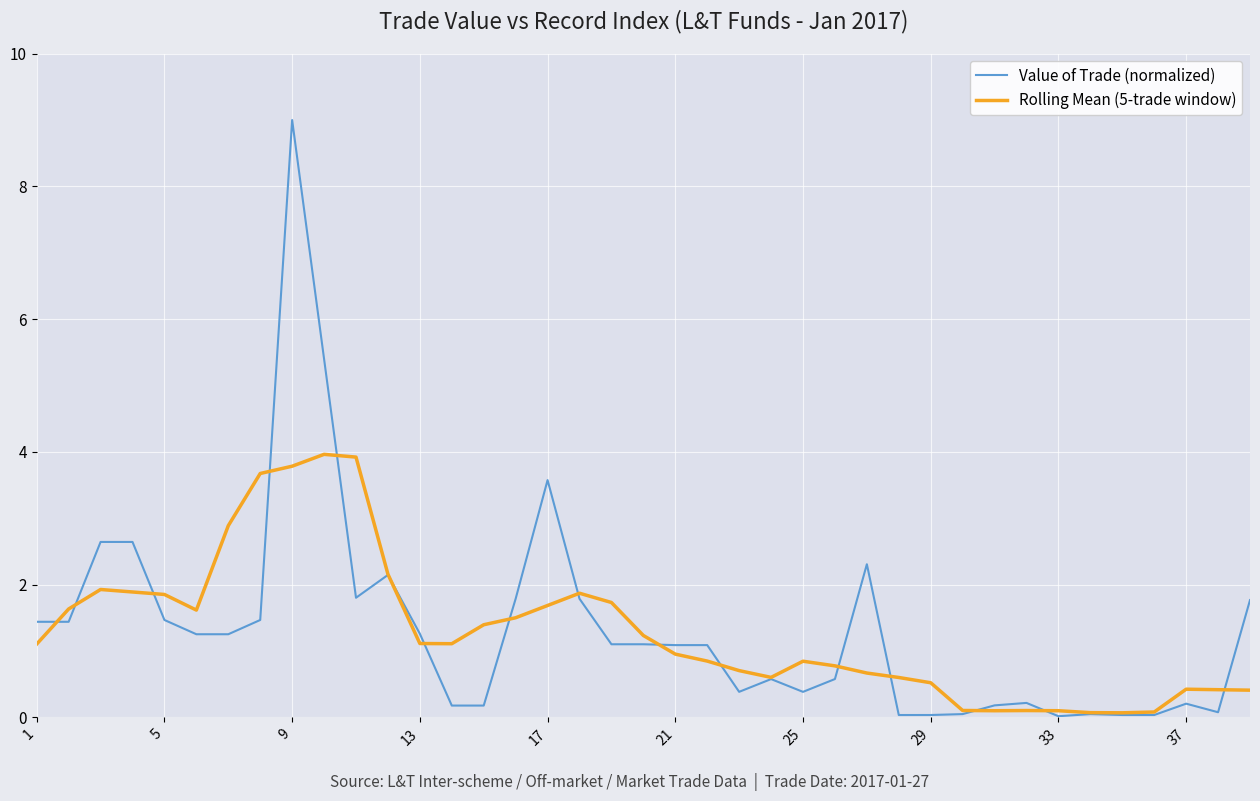

What is the greatest value displayed?

9.0